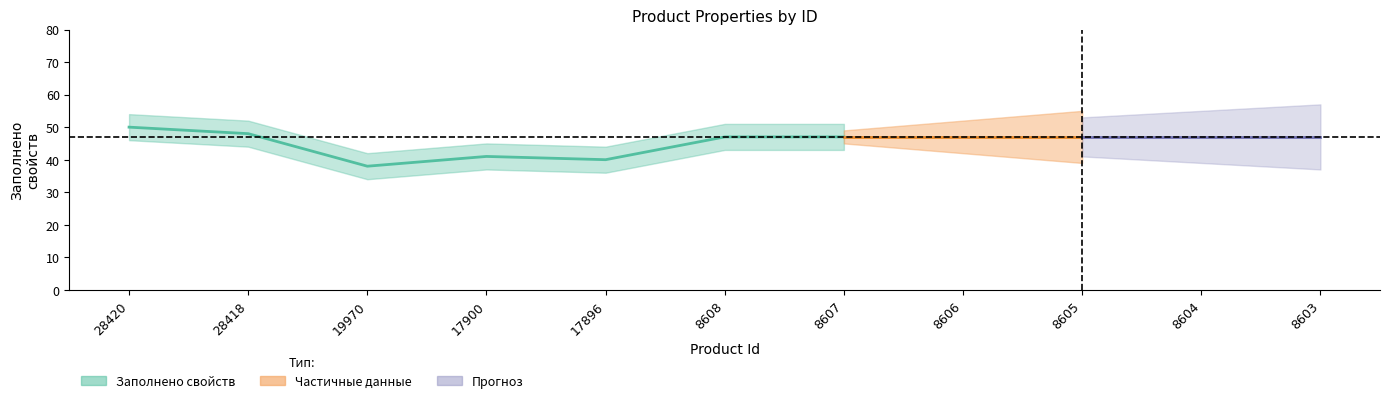

True or false: Всего обязательных свойств and Всего изображений cross at least once.

False